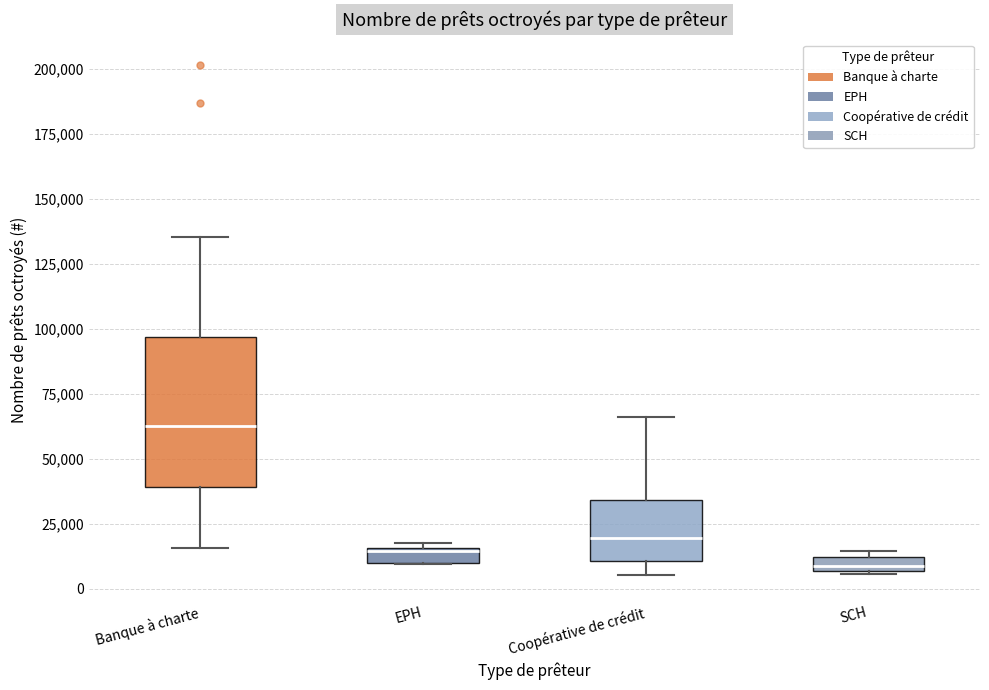

Where is the lower edge of the box for Banque à charte on the y-axis? The values are not printed on the chart, so give them approximately, as read against the axis.

40000